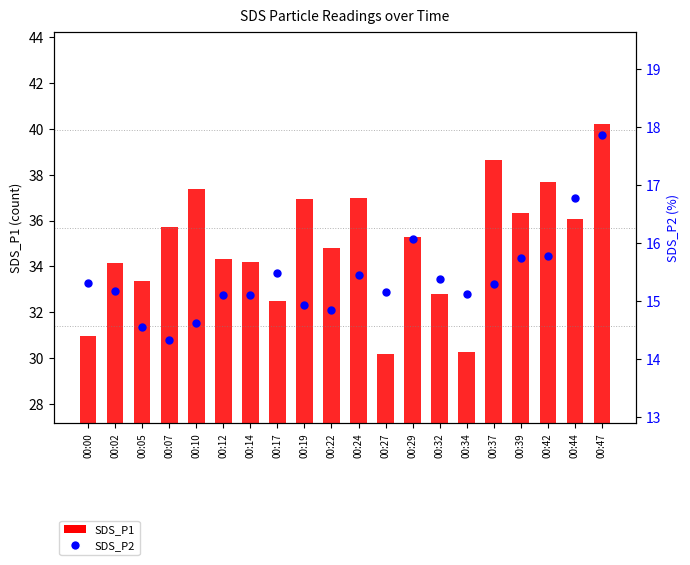

At which category is the sum across all series the highest?

00:47